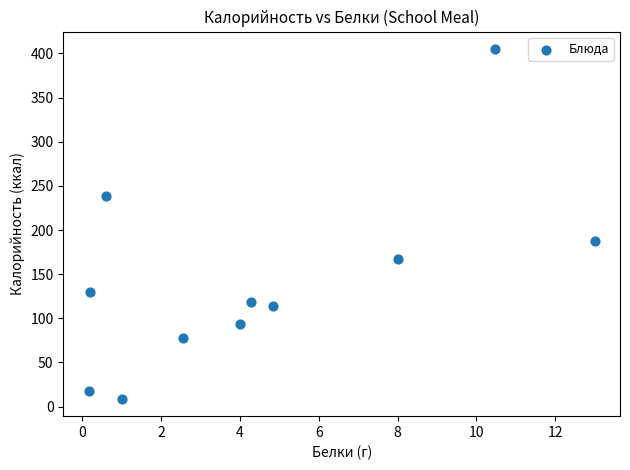

What Y value in the scatter plot is closest to 207?

188.0